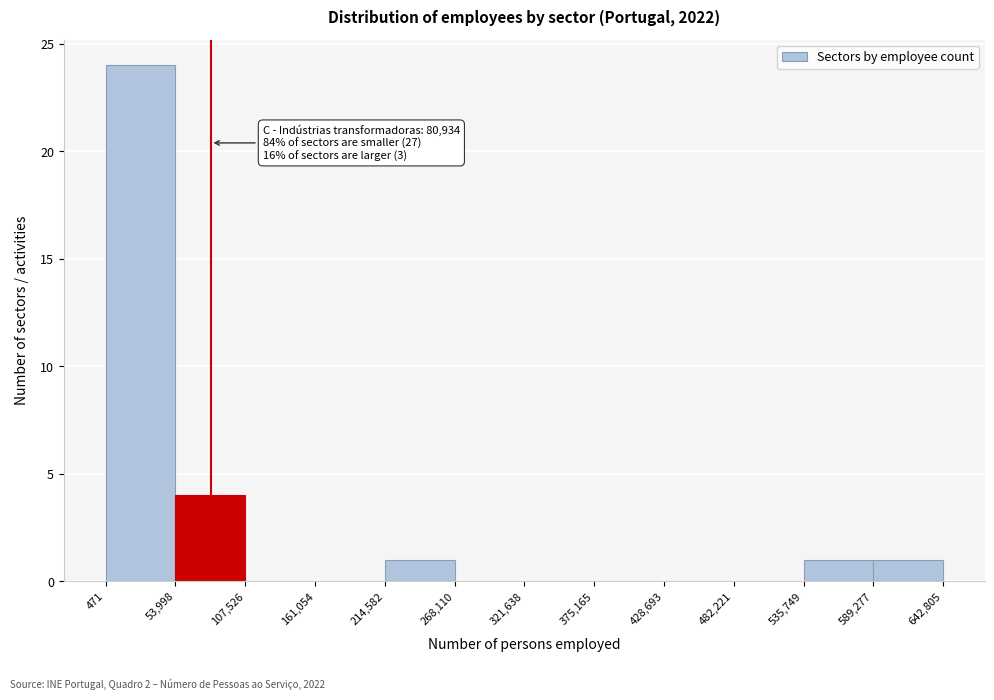

Which range on the x-axis has the tallest bar?

471 to 53,998